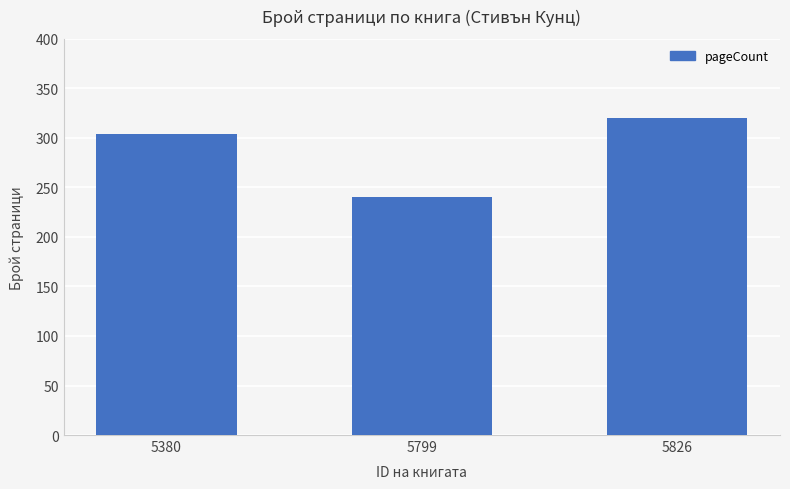

At which label is the value closest to 280?

5380